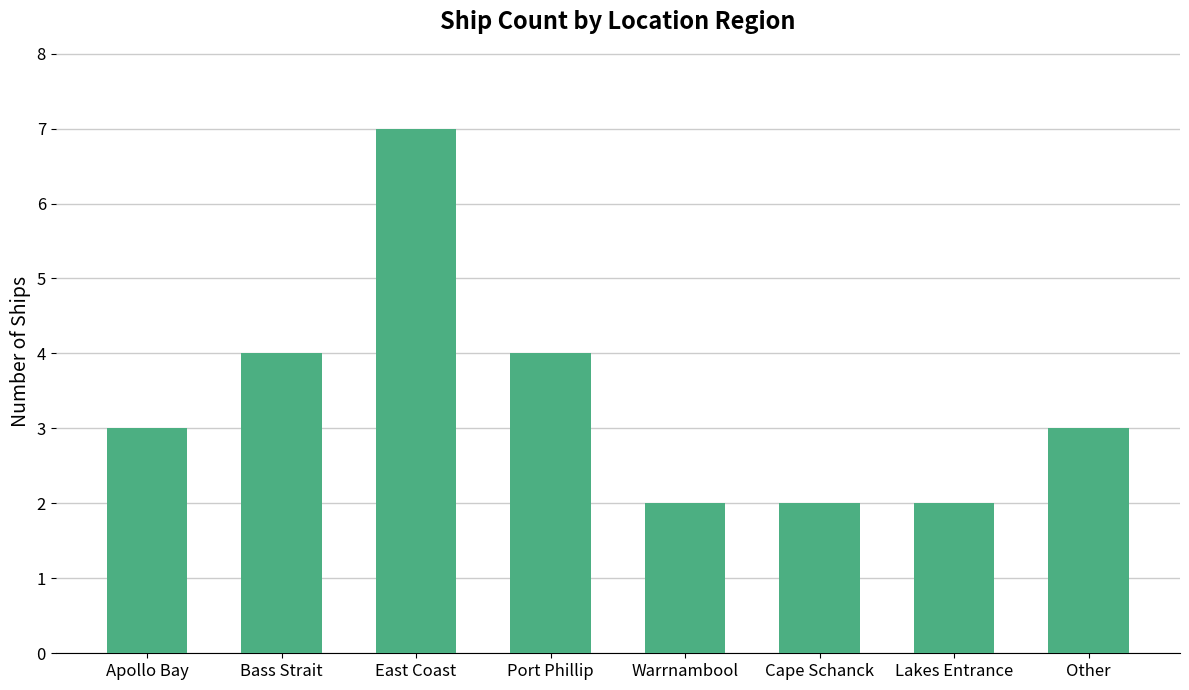

Reading left to right, transcribe all the data shown in this chart.

Apollo Bay=3	Bass Strait=4	East Coast=7	Port Phillip=4	Warrnambool=2	Cape Schanck=2	Lakes Entrance=2	Other=3